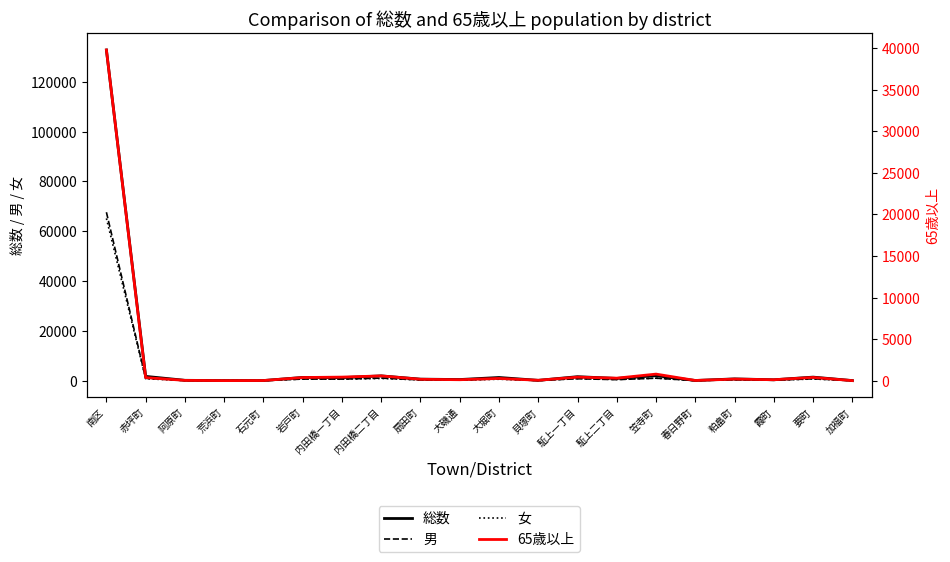

Reading right to left, extract all data points from this chart.

総数: 加福町=36	要町=1423	霞町=356	粕畠町=713	春日野町=69	笠寺町=2004	駈上二丁目=895	駈上一丁目=1597	貝塚町=122	大堀町=1274	大磯通=449	扇田町=611	内田橋二丁目=1920	内田橋一丁目=1214	岩戸町=1293	石元町=51	荒浜町=27	阿原町=142	赤坪町=1716	南区=132811
男: 加福町=23	要町=755	霞町=170	粕畠町=357	春日野町=31	笠寺町=999	駈上二丁目=410	駈上一丁目=768	貝塚町=60	大堀町=700	大磯通=241	扇田町=316	内田橋二丁目=1028	内田橋一丁目=626	岩戸町=635	石元町=30	荒浜町=12	阿原町=91	赤坪町=952	南区=67649
女: 加福町=13	要町=668	霞町=186	粕畠町=356	春日野町=38	笠寺町=1005	駈上二丁目=485	駈上一丁目=829	貝塚町=62	大堀町=574	大磯通=208	扇田町=295	内田橋二丁目=892	内田橋一丁目=588	岩戸町=658	石元町=21	荒浜町=15	阿原町=51	赤坪町=764	南区=65162
65歳以上: 加福町=2	要町=389	霞町=111	粕畠町=186	春日野町=22	笠寺町=788	駈上二丁目=300	駈上一丁目=424	貝塚町=46	大堀町=266	大磯通=112	扇田町=165	内田橋二丁目=571	内田橋一丁目=427	岩戸町=376	石元町=14	荒浜町=4	阿原町=31	赤坪町=370	南区=39790